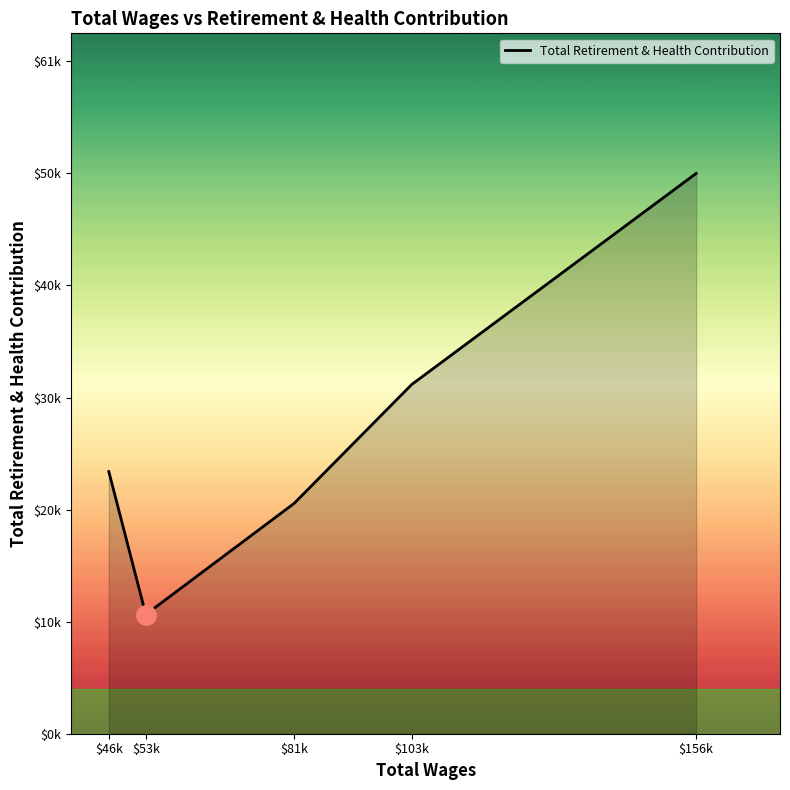

At which label does the data first exceed 23784?

$103k